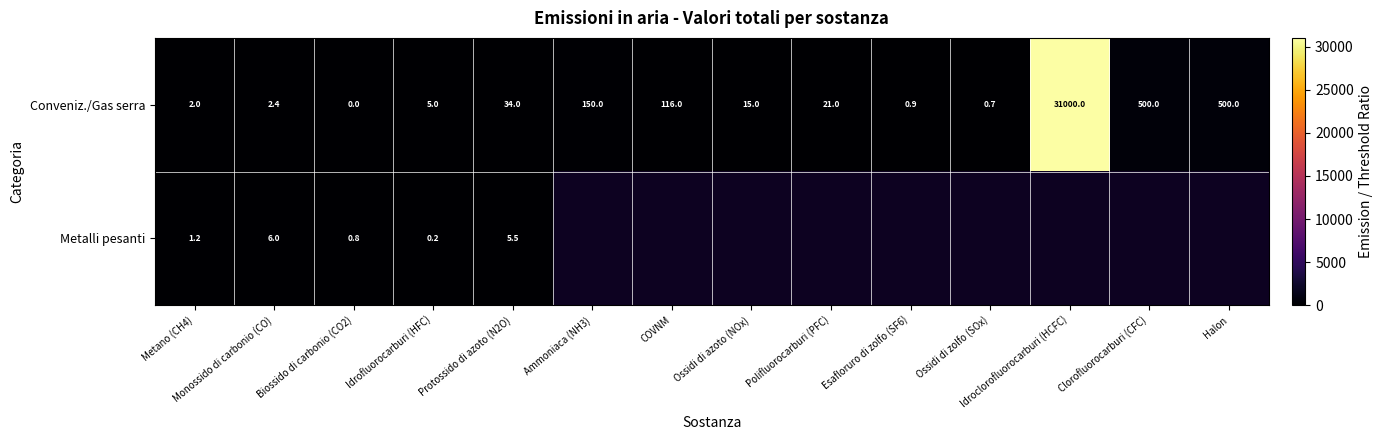

What is the total value across all series at Protossido di azoto (N2O)?

39.5